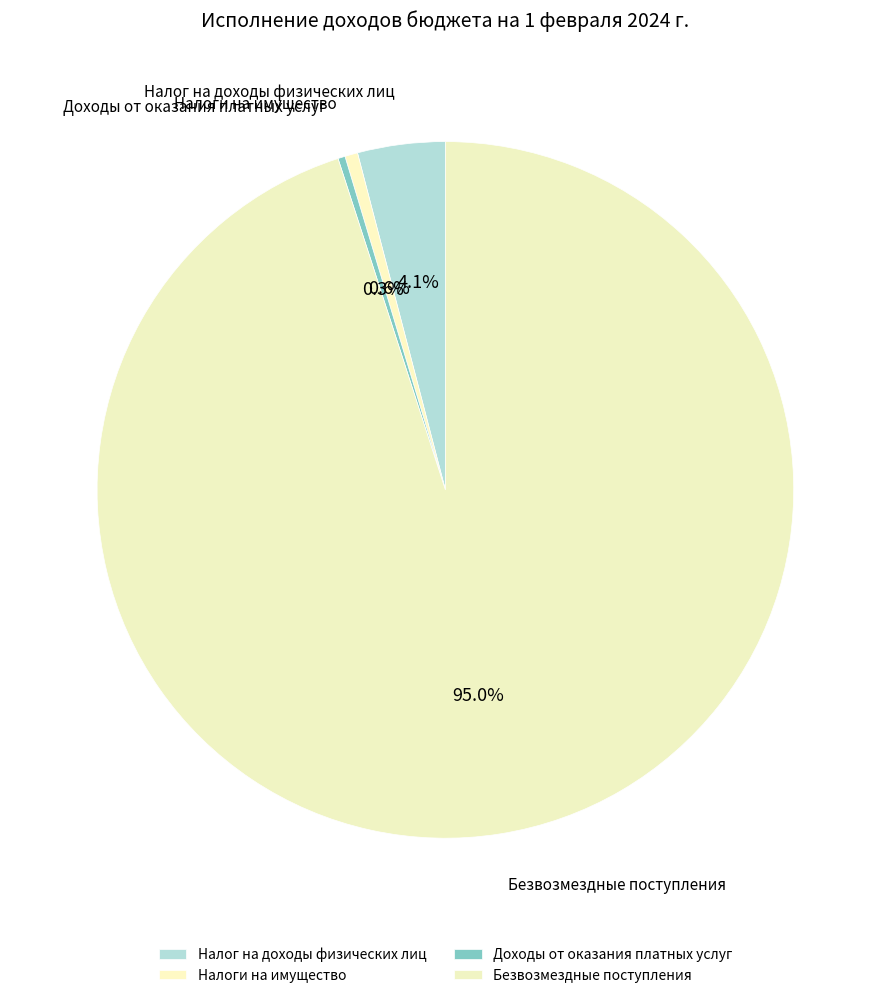

How much of the chart is everything except Безвозмездные поступления?

5.0%